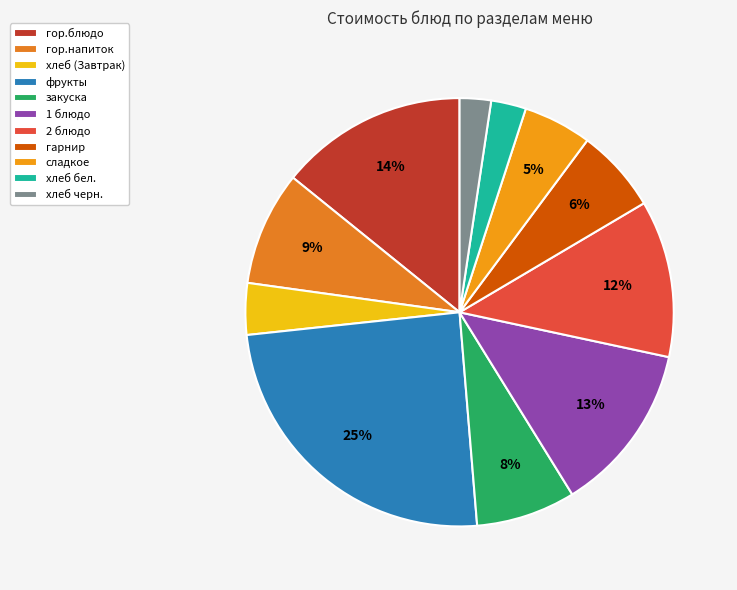

Rank the categories by value from highest to lowest.

фрукты, гор.блюдо, 1 блюдо, 2 блюдо, гор.напиток, закуска, гарнир, сладкое, хлеб (Завтрак), хлеб бел., хлеб черн.